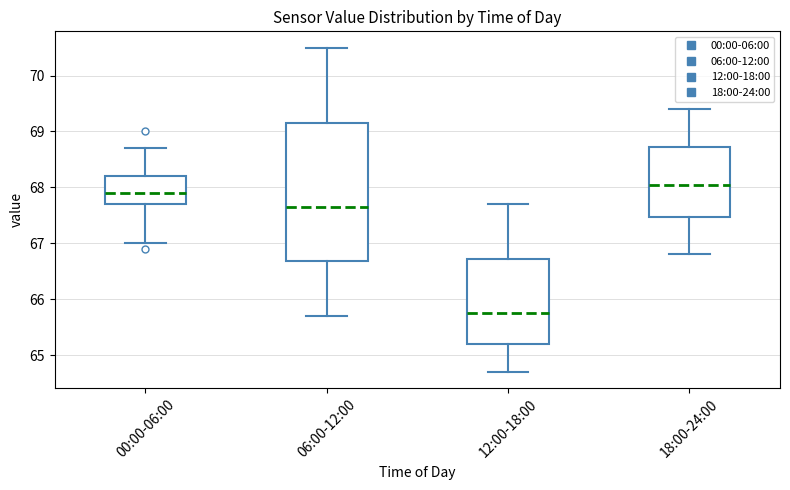

Reading left to right, read every box against the y-axis: the position of its median line, the range the box covers, and the ends of its whiskers. The values are not printed on the chart, so give them approximately, as read against the axis.

00:00-06:00: median 67.9, box 67.7 to 68.2, whiskers 67.0 to 68.7
06:00-12:00: median 67.7, box 66.7 to 69.2, whiskers 65.7 to 70.5
12:00-18:00: median 65.8, box 65.2 to 66.7, whiskers 64.7 to 67.7
18:00-24:00: median 68.1, box 67.5 to 68.7, whiskers 66.8 to 69.4